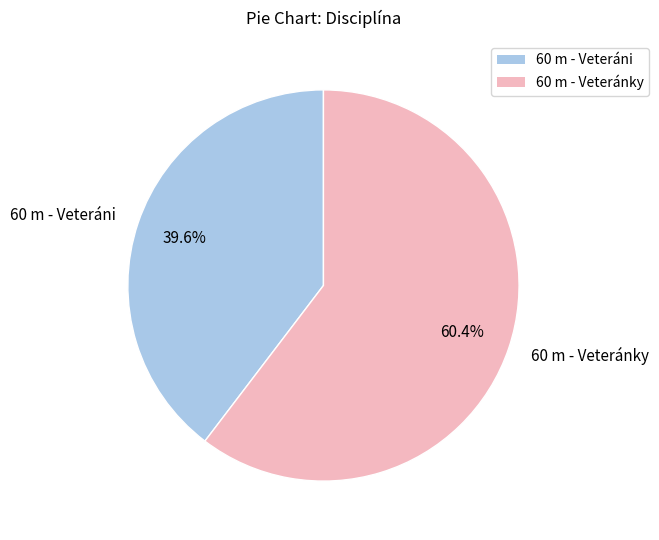

How many segments does this pie chart have?

2